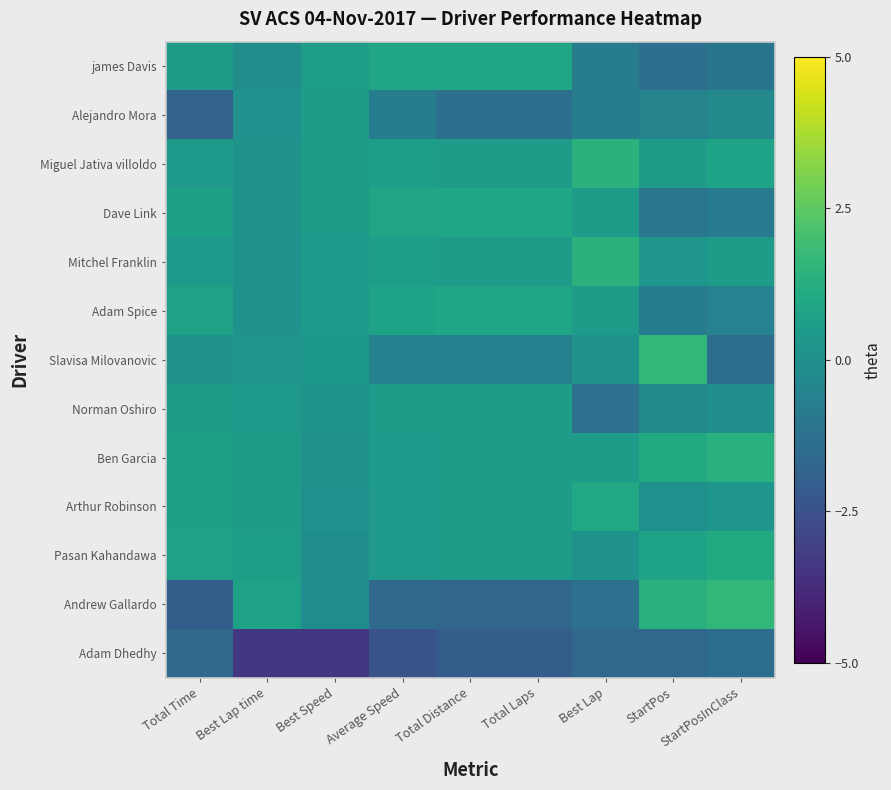

Reading right to left, what are all the values shown in this chart?

james Davis: StartPosInClass=-1.1	StartPos=-1.3	Best Lap=-0.8	Total Laps=0.9	Total Distance=0.9	Average Speed=0.9	Best Speed=0.6	Best Lap time=-0.0	Total Time=0.5
Alejandro Mora: StartPosInClass=-0.3	StartPos=-0.5	Best Lap=-0.8	Total Laps=-1.3	Total Distance=-1.3	Average Speed=-0.8	Best Speed=0.5	Best Lap time=0.1	Total Time=-1.8
Miguel Jativa villoldo: StartPosInClass=0.8	StartPos=0.5	Best Lap=1.4	Total Laps=0.5	Total Distance=0.5	Average Speed=0.6	Best Speed=0.5	Best Lap time=0.1	Total Time=0.4
Dave Link: StartPosInClass=-0.8	StartPos=-1.1	Best Lap=0.5	Total Laps=0.9	Total Distance=0.9	Average Speed=0.8	Best Speed=0.4	Best Lap time=0.1	Total Time=0.6
Mitchel Franklin: StartPosInClass=0.5	StartPos=0.3	Best Lap=1.4	Total Laps=0.5	Total Distance=0.5	Average Speed=0.6	Best Speed=0.4	Best Lap time=0.1	Total Time=0.4
Adam Spice: StartPosInClass=-0.6	StartPos=-0.8	Best Lap=0.5	Total Laps=0.9	Total Distance=0.9	Average Speed=0.8	Best Speed=0.4	Best Lap time=0.1	Total Time=0.7
Slavisa Milovanovic: StartPosInClass=-1.4	StartPos=1.6	Best Lap=0.1	Total Laps=-0.6	Total Distance=-0.6	Average Speed=-0.6	Best Speed=0.3	Best Lap time=0.2	Total Time=0.2
Norman Oshiro: StartPosInClass=-0.0	StartPos=-0.3	Best Lap=-1.2	Total Laps=0.5	Total Distance=0.5	Average Speed=0.5	Best Speed=0.2	Best Lap time=0.4	Total Time=0.5
Ben Garcia: StartPosInClass=1.4	StartPos=1.1	Best Lap=0.5	Total Laps=0.5	Total Distance=0.5	Average Speed=0.4	Best Speed=0.1	Best Lap time=0.4	Total Time=0.7
Arthur Robinson: StartPosInClass=0.3	StartPos=0.0	Best Lap=1.0	Total Laps=0.5	Total Distance=0.5	Average Speed=0.4	Best Speed=0.1	Best Lap time=0.5	Total Time=0.6
Pasan Kahandawa: StartPosInClass=1.1	StartPos=0.8	Best Lap=0.1	Total Laps=0.5	Total Distance=0.5	Average Speed=0.4	Best Speed=-0.0	Best Lap time=0.6	Total Time=0.7
Andrew Gallardo: StartPosInClass=1.6	StartPos=1.3	Best Lap=-1.2	Total Laps=-1.7	Total Distance=-1.7	Average Speed=-1.5	Best Speed=-0.1	Best Lap time=0.7	Total Time=-2.0
Adam Dhedhy: StartPosInClass=-1.4	StartPos=-1.6	Best Lap=-1.7	Total Laps=-2.1	Total Distance=-2.1	Average Speed=-2.5	Best Speed=-3.4	Best Lap time=-3.4	Total Time=-1.5